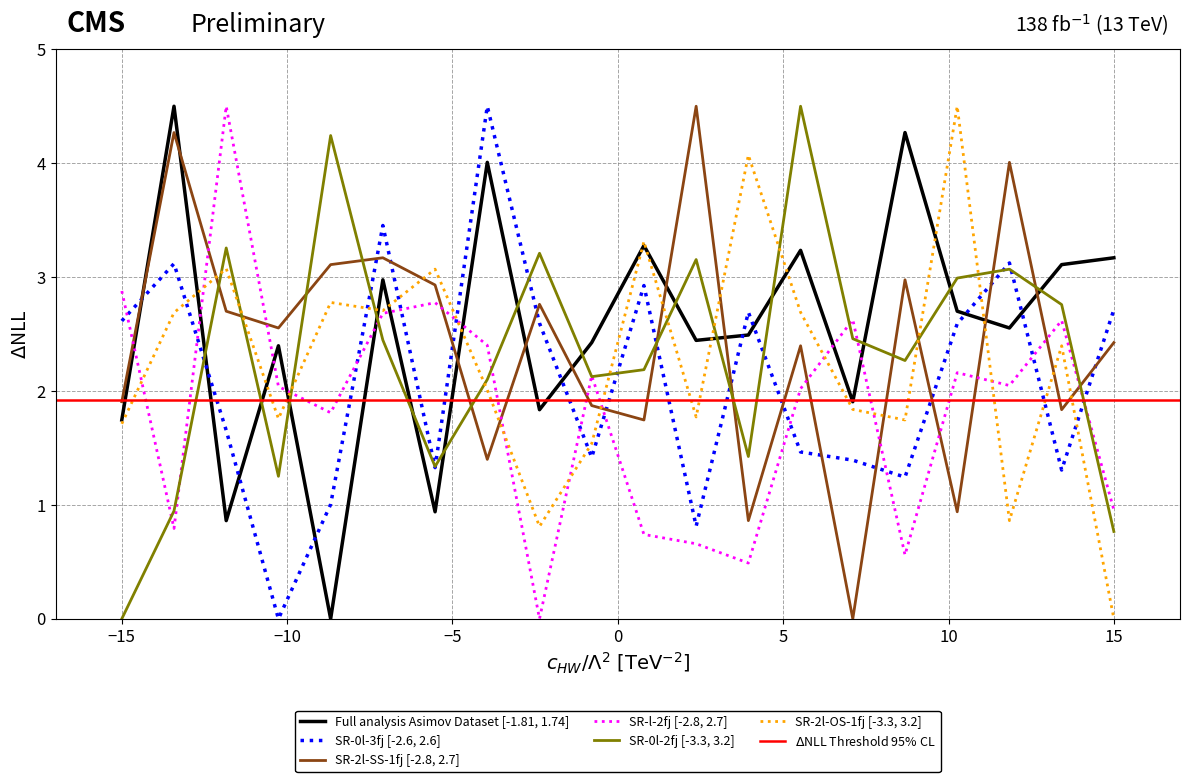

Does the chart display data point markers on the line(s)?

No